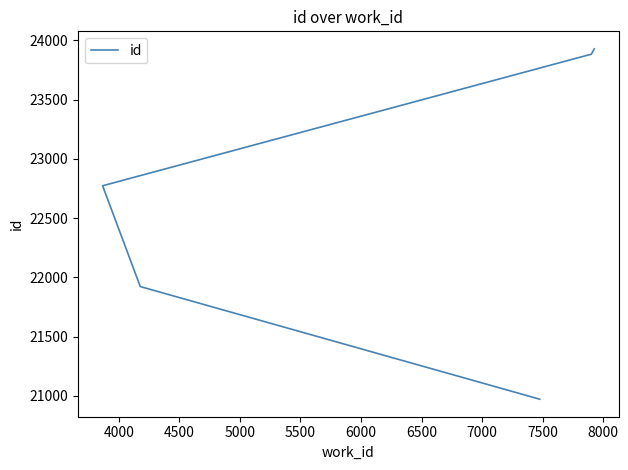

What is the smallest value displayed?

20971